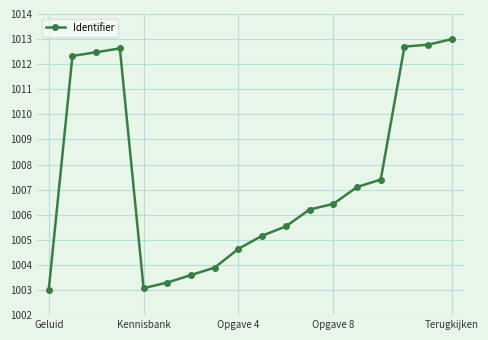

How many data points are less than 1006?

8